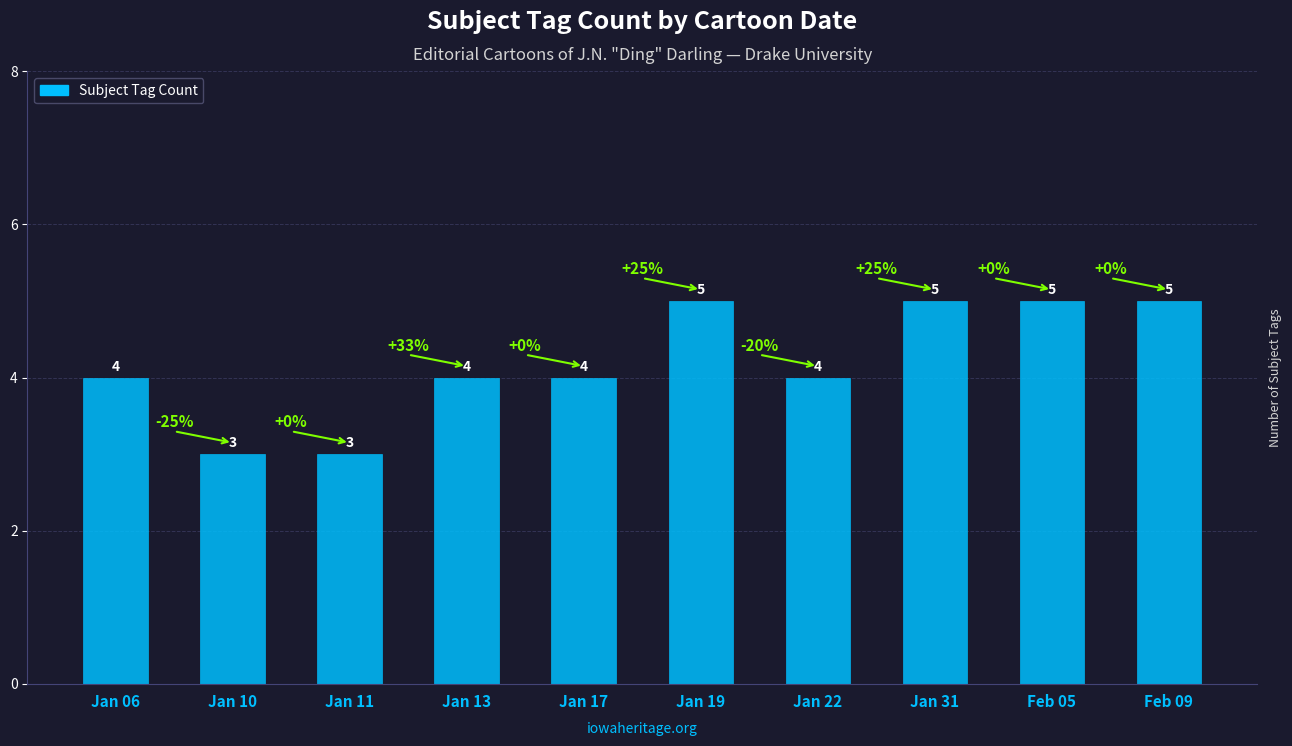

What is the sum of all values?

42